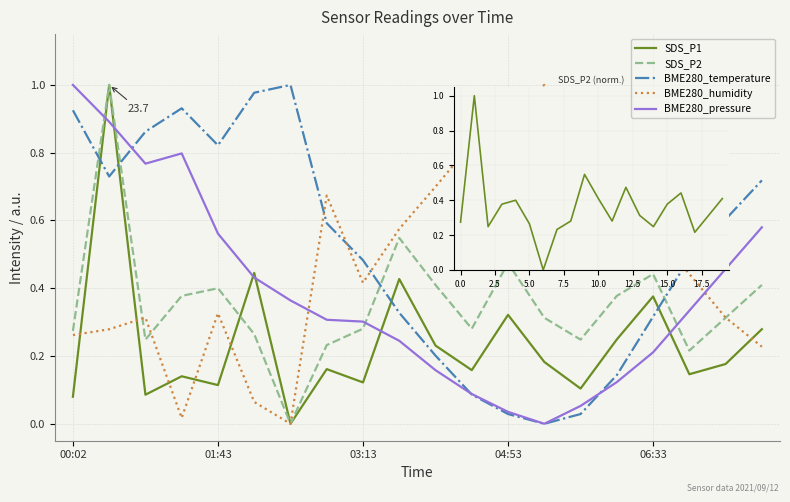

After their last crossing, which series has the higher values: SDS_P2 or BME280_temperature?

BME280_temperature